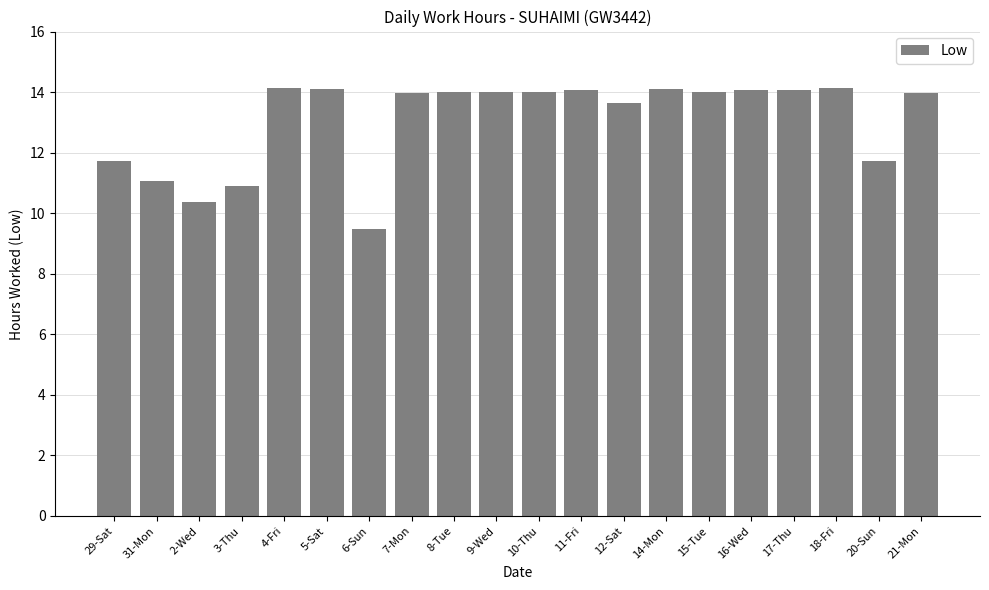

What is the ratio of the value at 20-Sun to the value at 10-Thu?

0.8